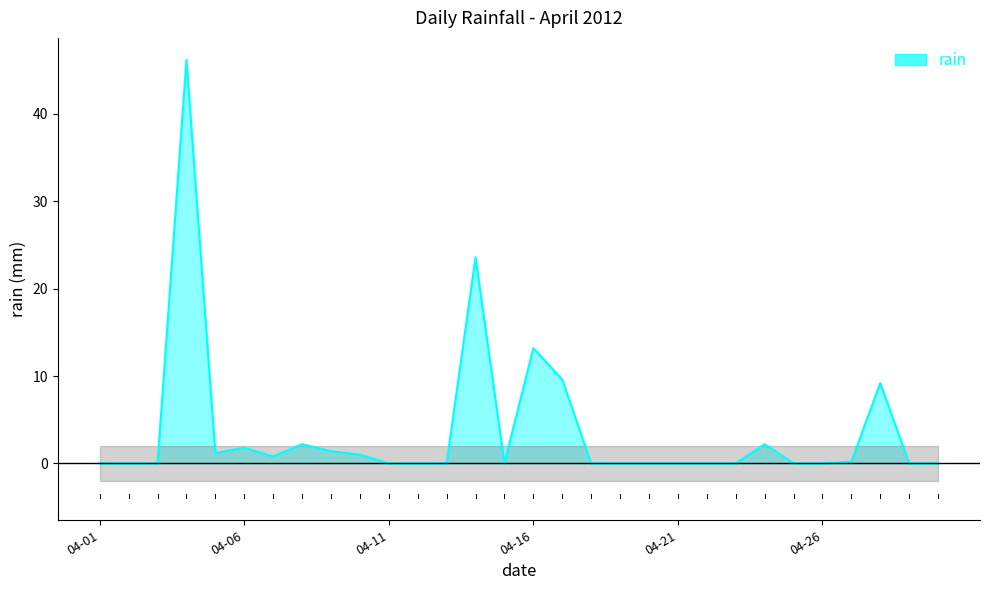

How many interior local peaks (higher than both neighbors) does the data have?

7